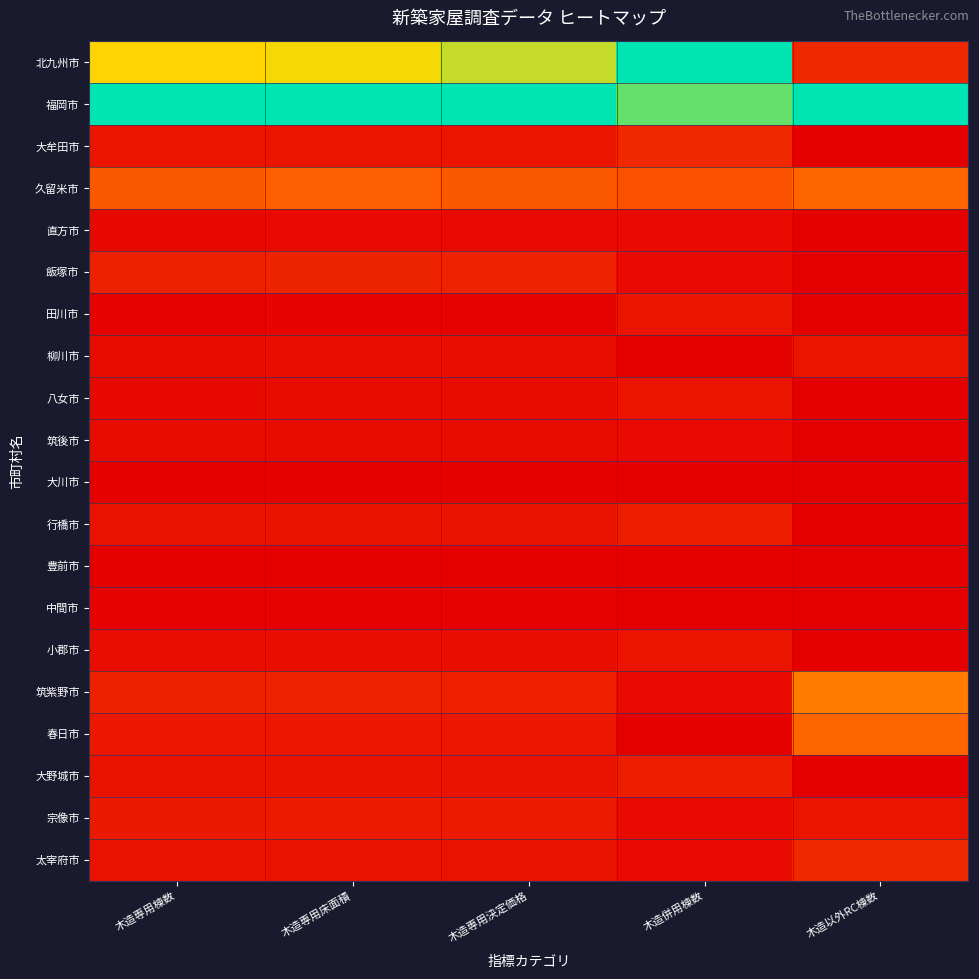

How many distinct data groups are displayed?

20